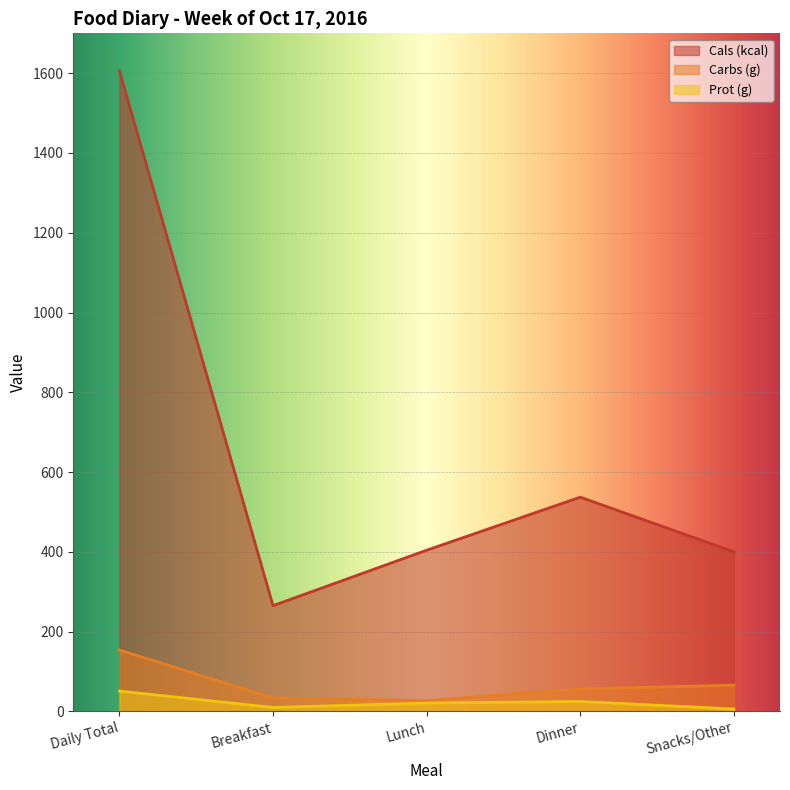

Between Lunch and Snacks/Other, which series saw the biggest shift?

Carbs (g)